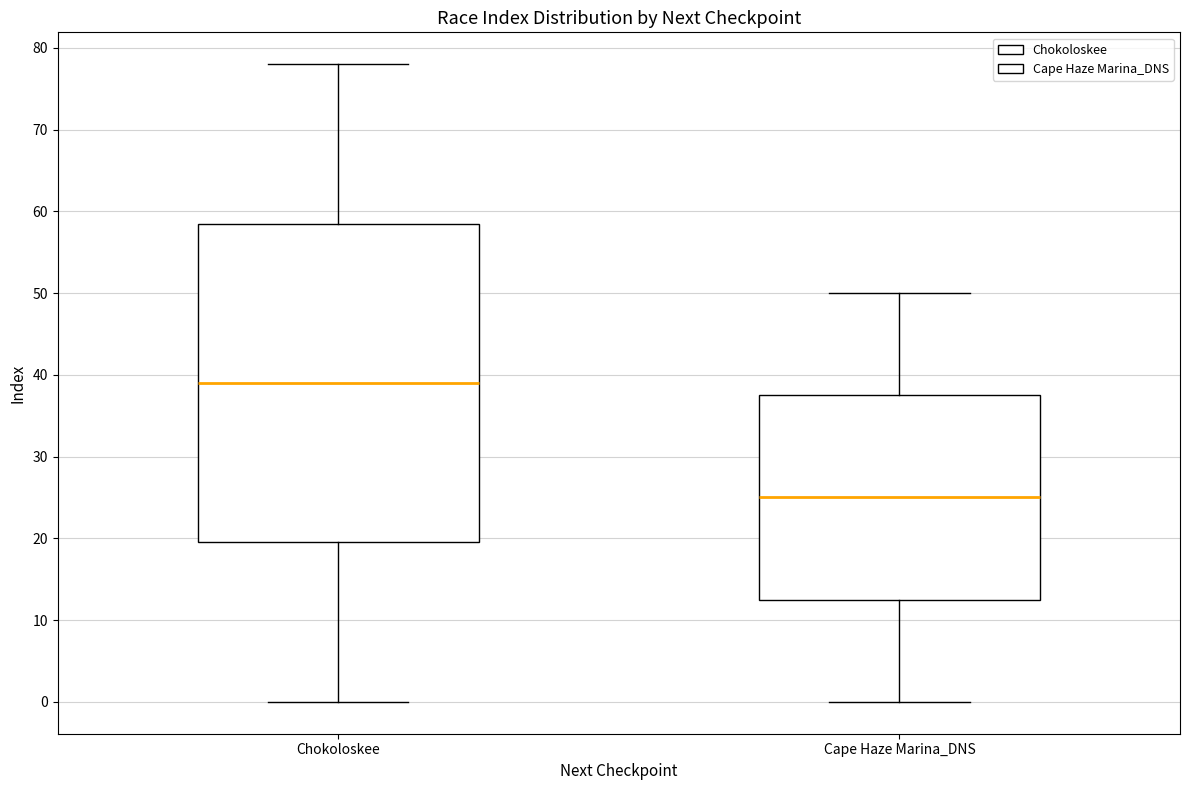

Which box's median line is the lowest?

Cape Haze Marina_DNS